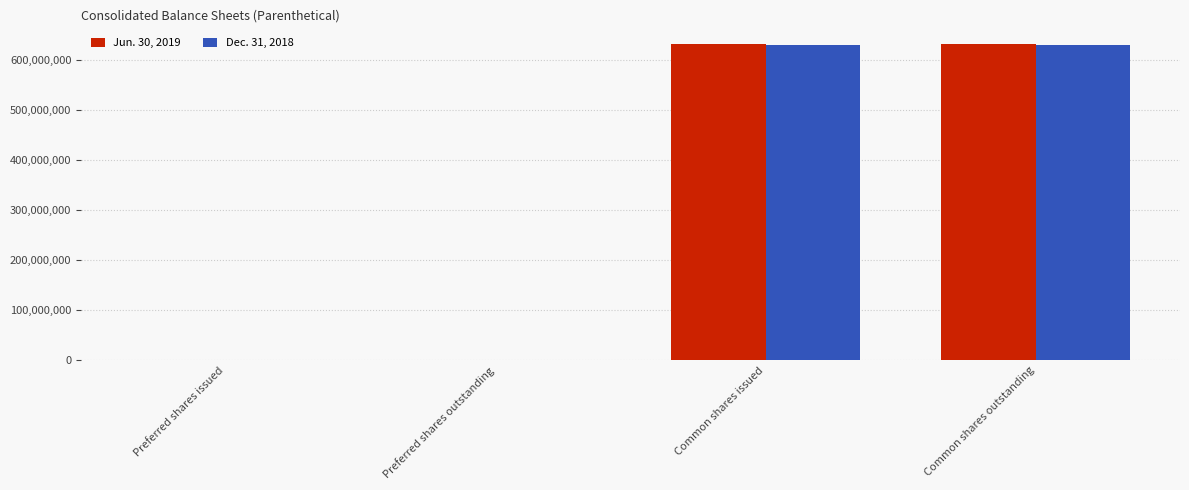

Is the value of Dec. 31, 2018 at Preferred shares outstanding greater than the value of Jun. 30, 2019 at Common shares outstanding?

No